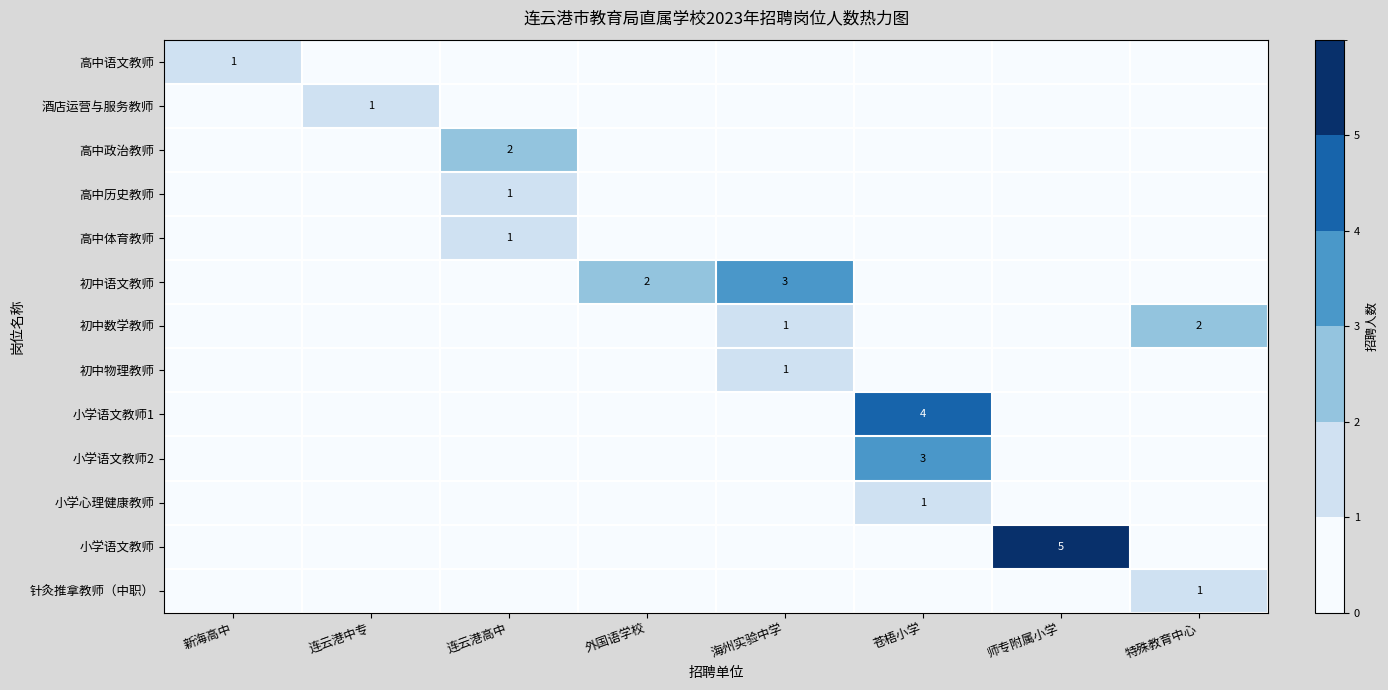

At which category is the sum across all series the highest?

苍梧小学